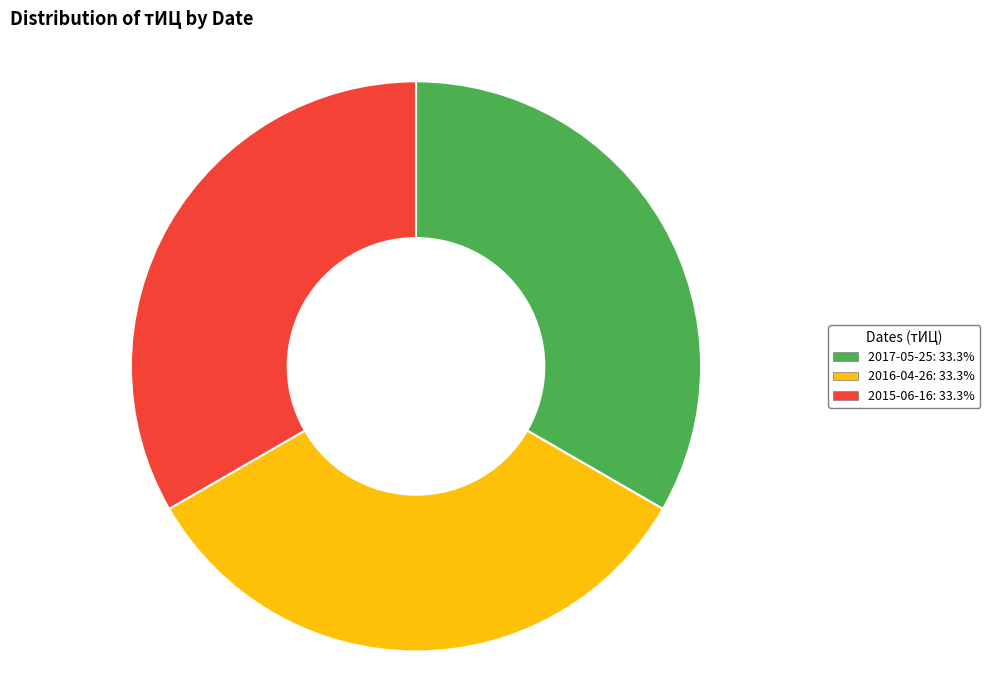

Is there any slice that represents more than half of the pie?

No